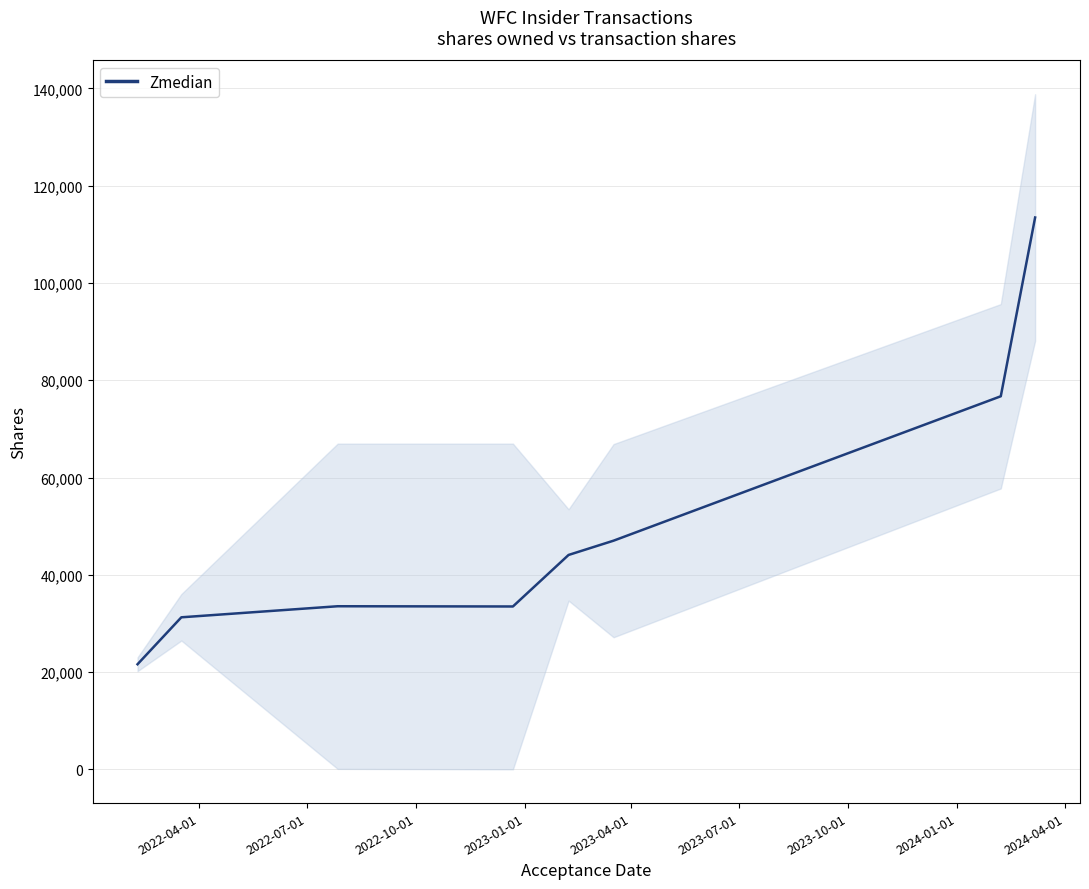

Reading left to right, list all the values displayed in this chart.

21608.0	31261.0	33534.0	33486.5	44080.5	47015.5	76707.0	113463.5